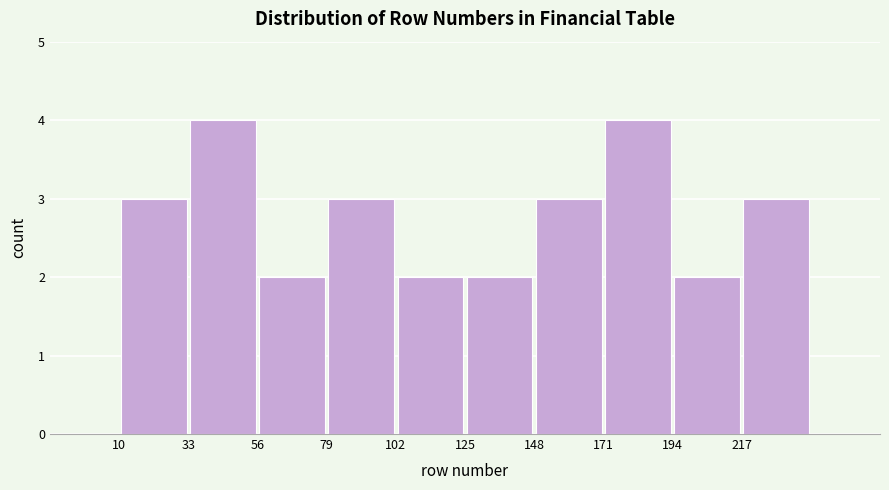

Reading left to right, list every bar in this chart as the range it spans on the x-axis followed by its height. Neither the bar edges nor the heights are printed on the chart, so give them approximately, as read against the axes.

10 to 33: 3
33 to 56: 4
56 to 79: 2
79 to 102: 3
102 to 125: 2
125 to 148: 2
148 to 171: 3
171 to 194: 4
194 to 217: 2
217 to 240: 3